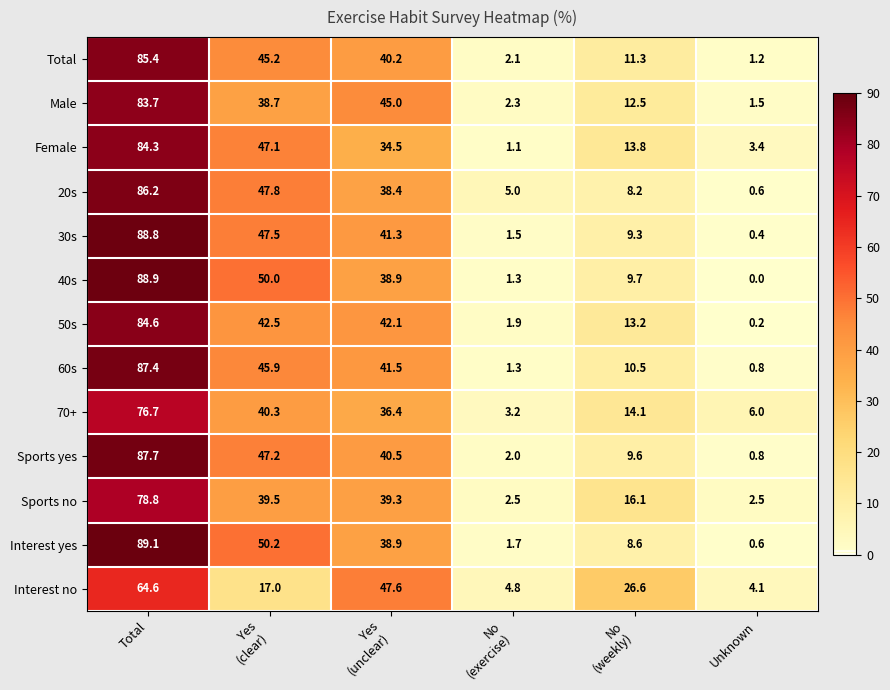

Which series has the largest range (max minus min)?

40s